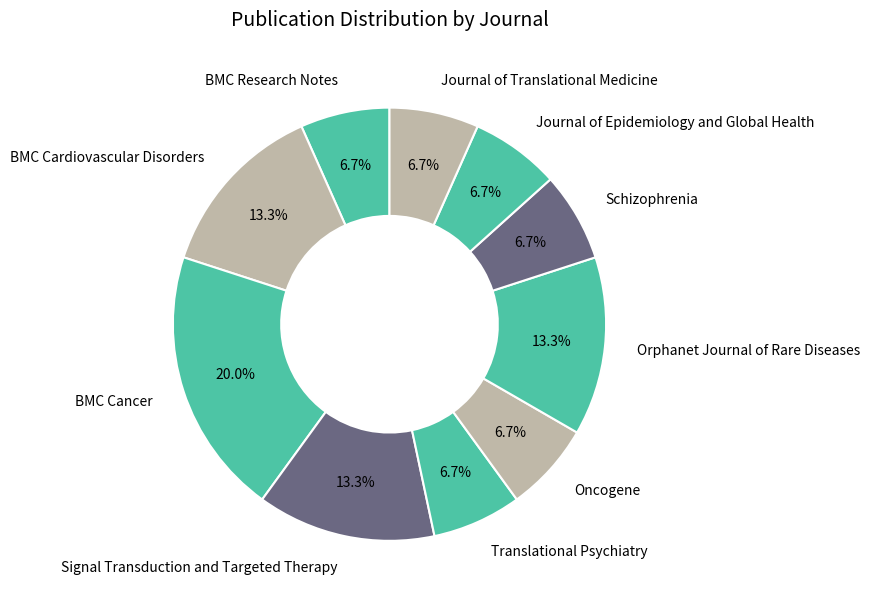

Count the number of slices in the pie.

10